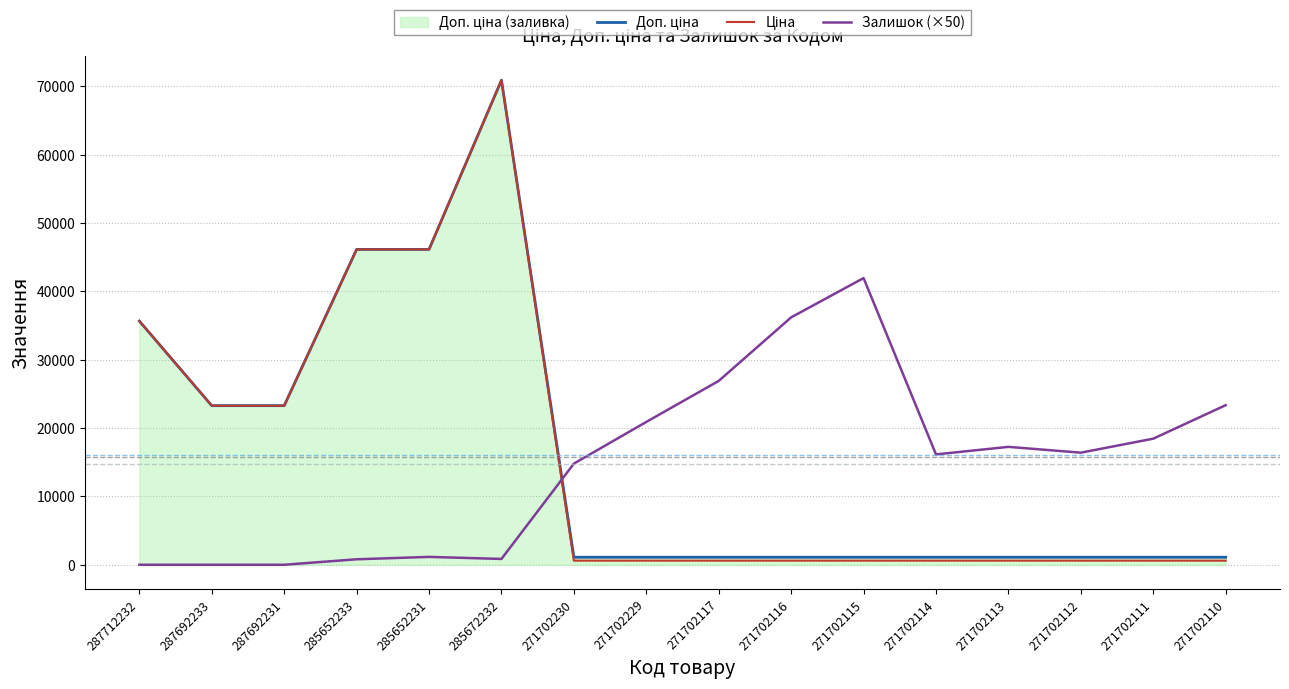

Where is the first local maximum for Доп. ціна?

285672232